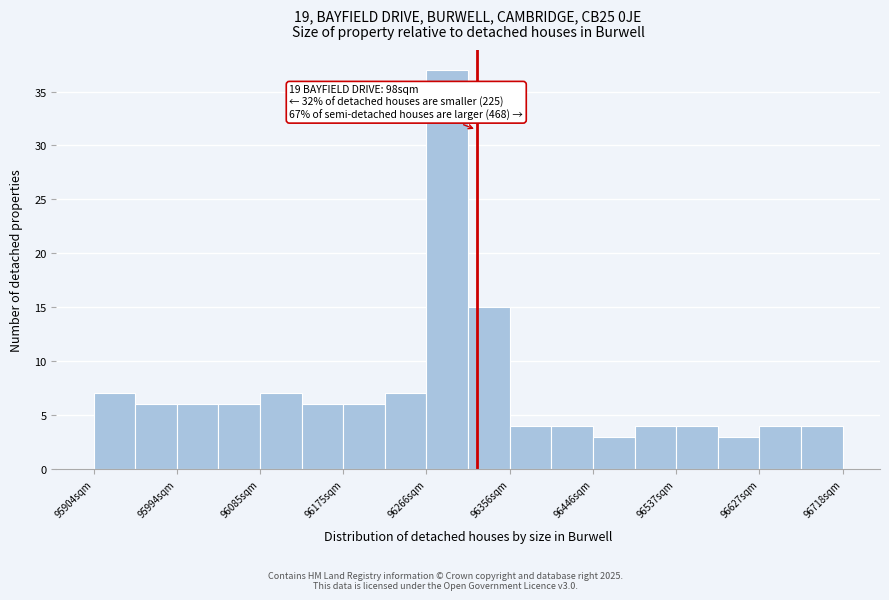

Over which range of the x-axis is the bar tallest?

96270 to 96310